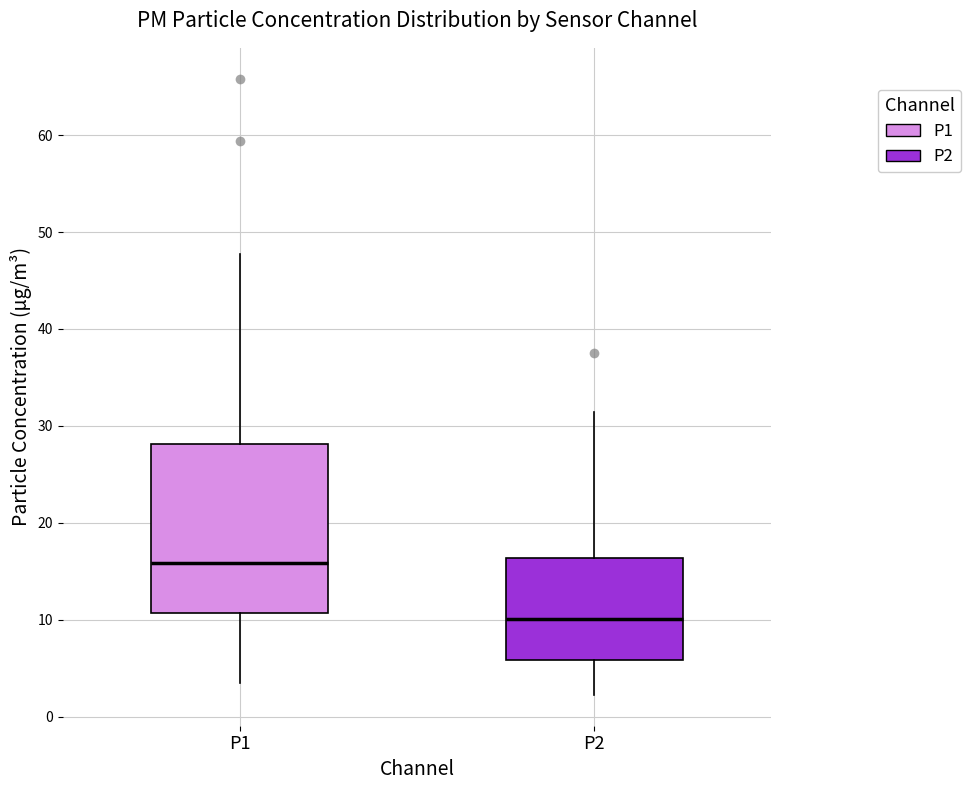

Reading left to right, read every box against the y-axis: the position of its median line, the range the box covers, and the ends of its whiskers. The values are not printed on the chart, so give them approximately, as read against the axis.

P1: median 16, box 11 to 28, whiskers 3 to 48
P2: median 10, box 6 to 16, whiskers 2 to 31